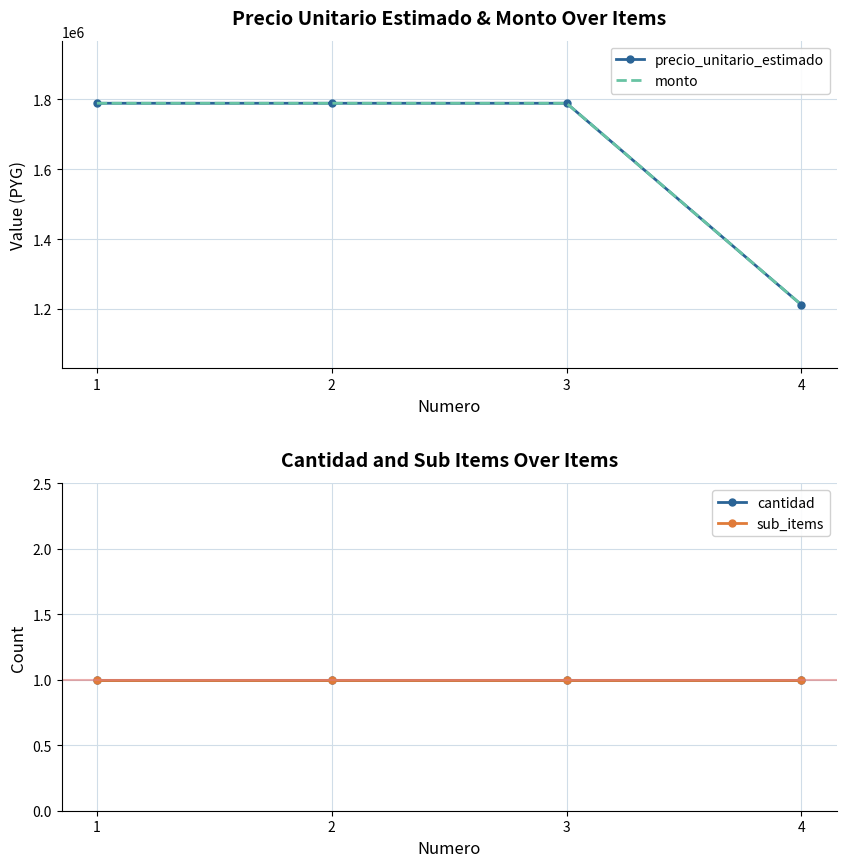

Rank the categories by monto value from lowest to highest.

4, 1, 2, 3